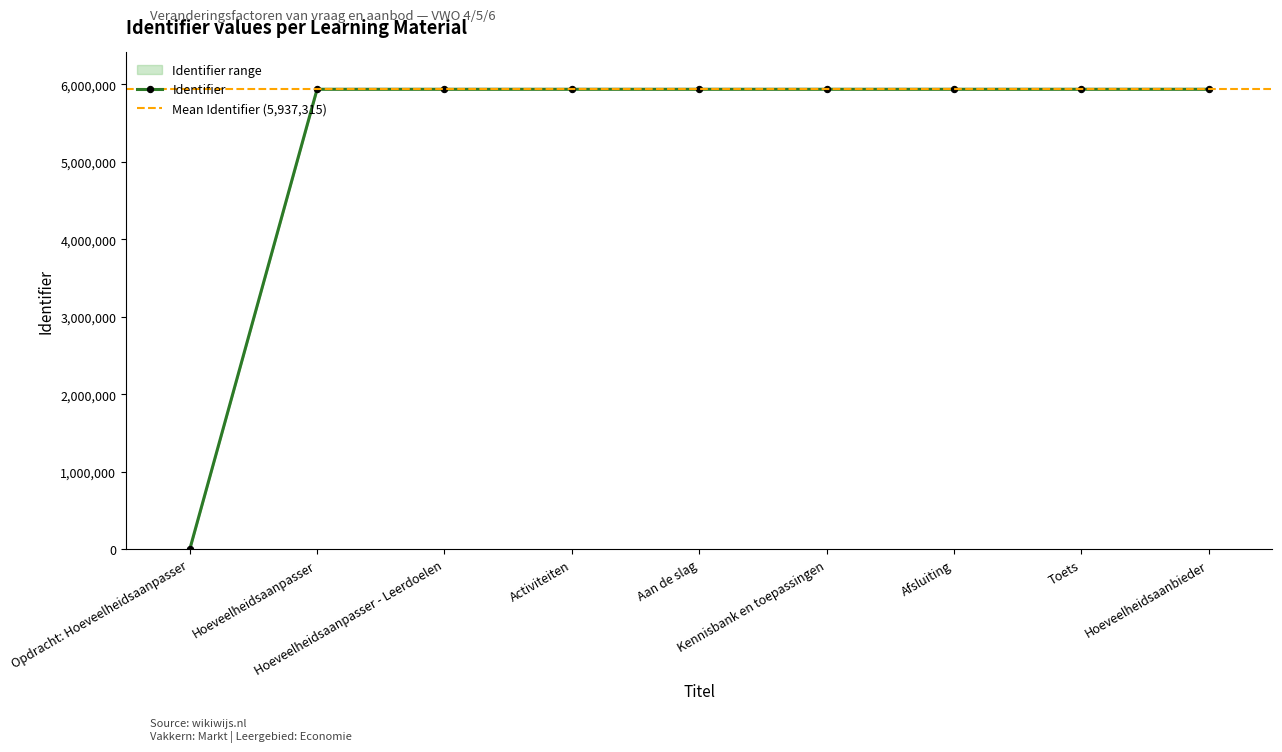

How many lines are shown in the chart?

3